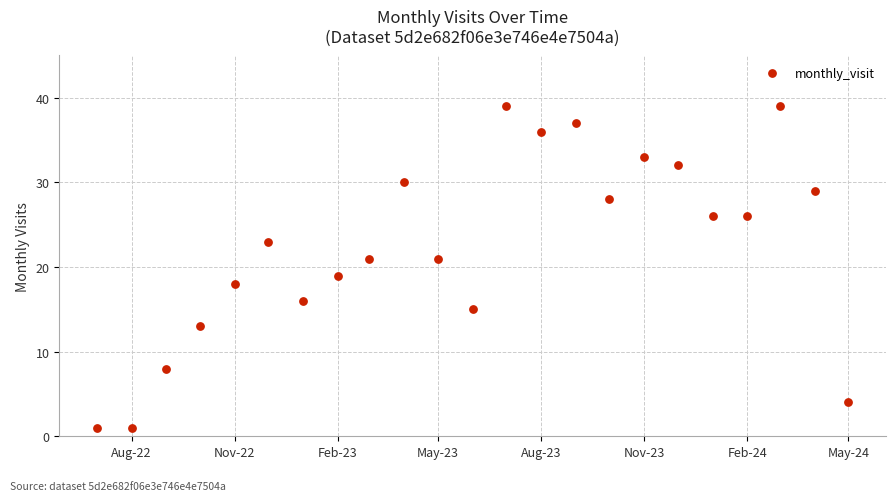

What is the range of X values (max minus min)?

670